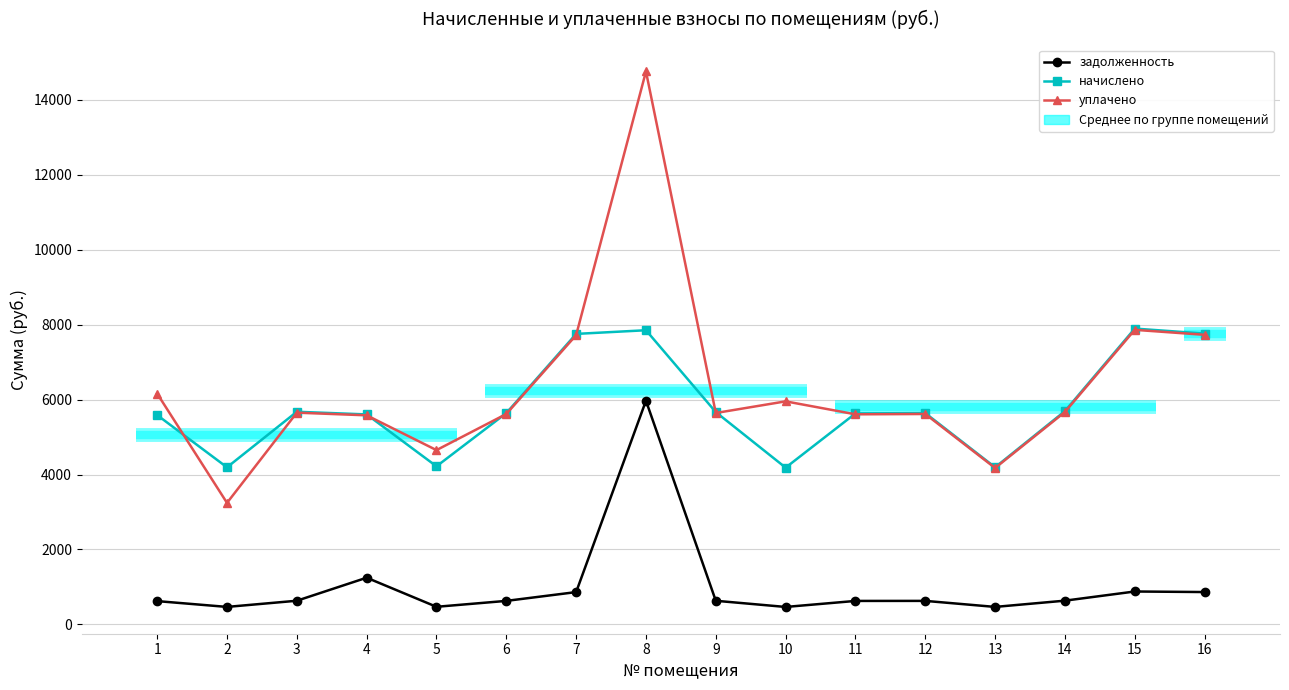

True or false: задолженность has more than 2 points higher than both neighbors.

True